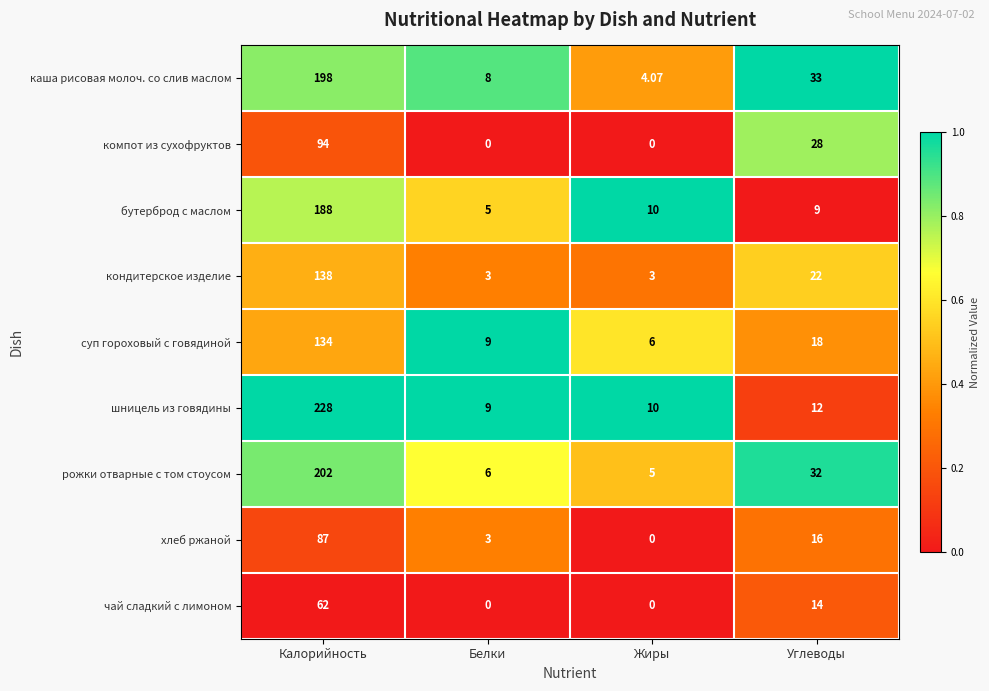

Is the value of суп гороховый с говядиной at Белки greater than the value of хлеб ржаной at Углеводы?

No